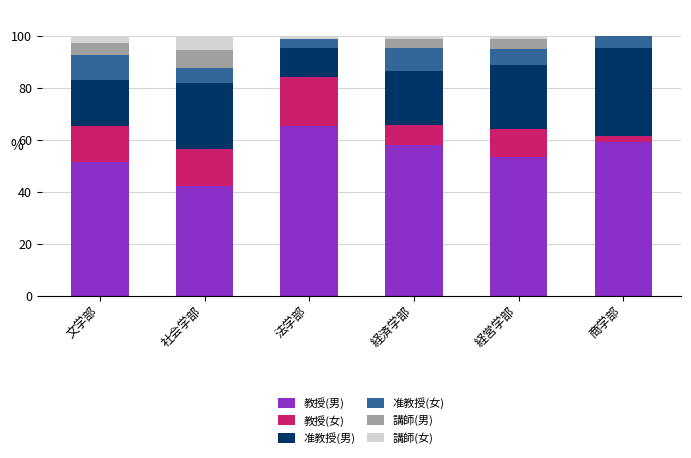

The 教授(男) series shows 18.5 at 経済学部. True or false?

False